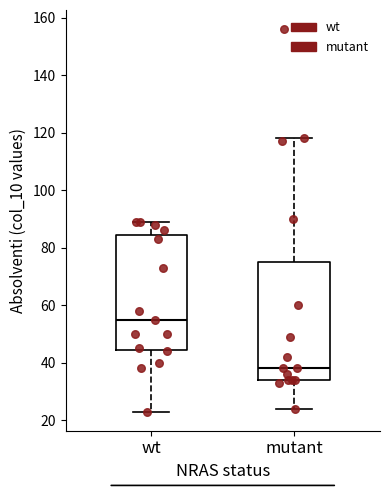

Which box has the lowest median line?

mutant